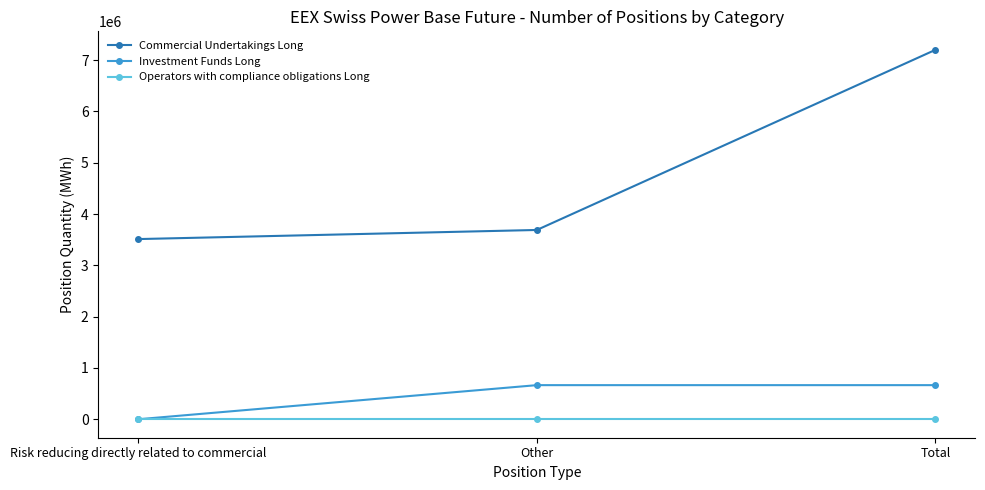

True or false: Investment Funds Long has a value of 664879.0 at Total.

True